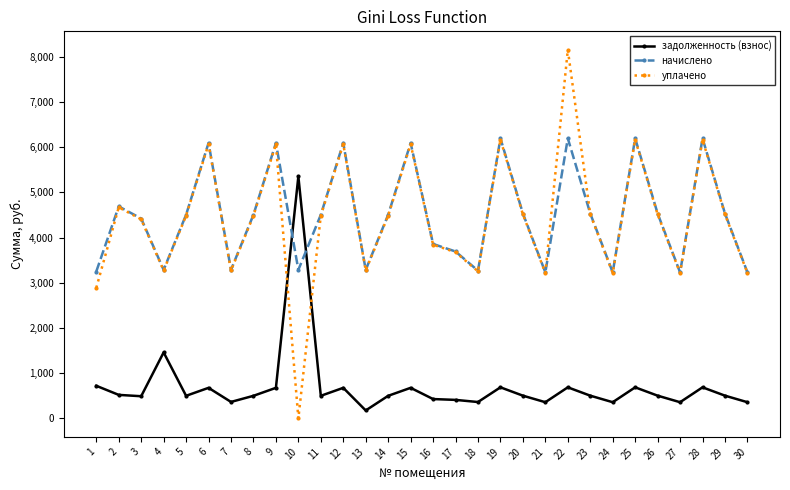

Which series has the widest spread of values?

уплачено